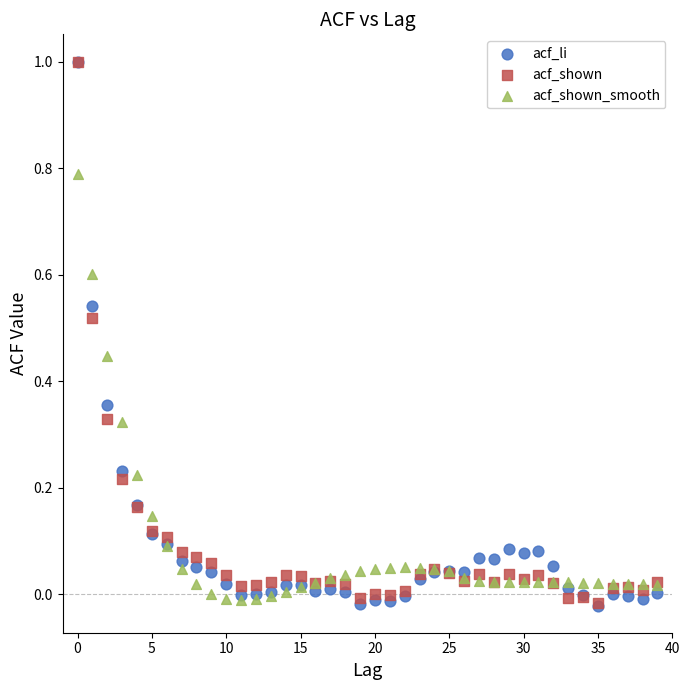

Which series has the widest spread of Y values?

acf_li